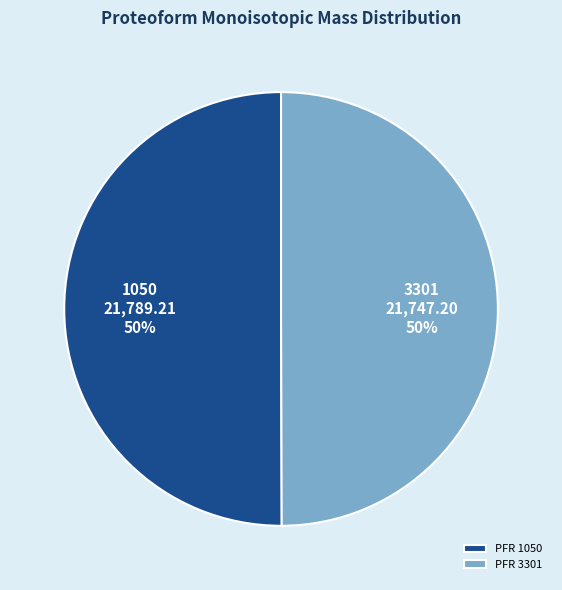

Do 3301 and 1050 together represent more than half of the pie?

Yes